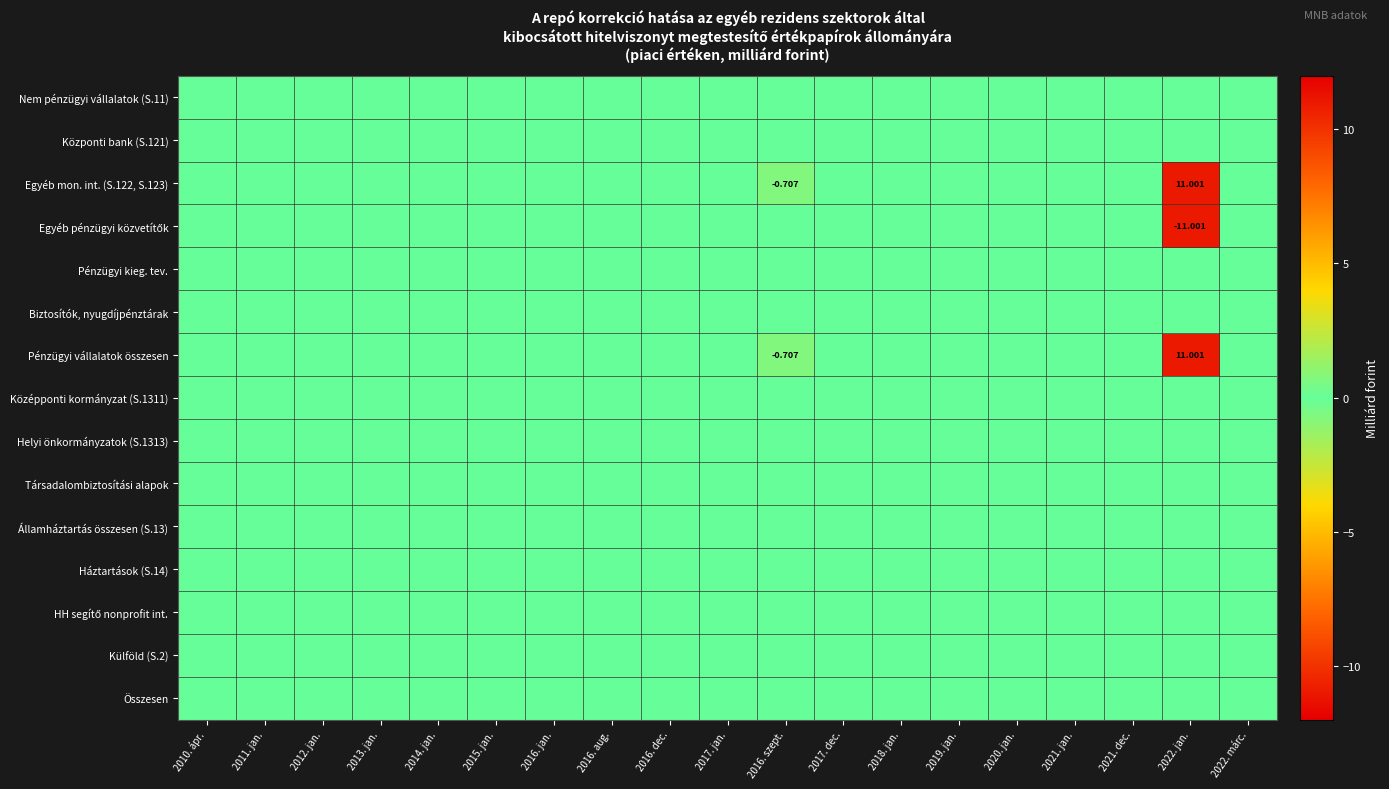

Which category has the lowest value across all series?

2022. jan.